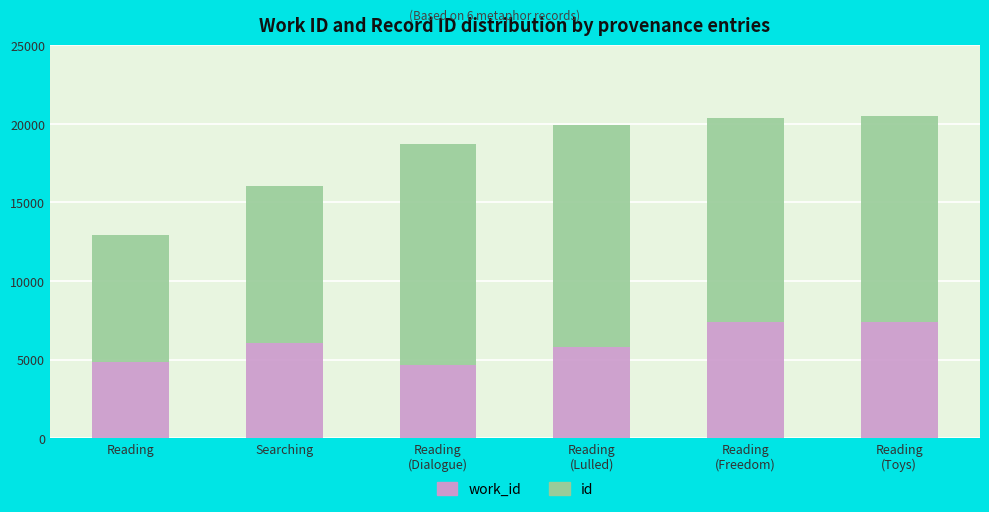

What is the label of the 2nd bar from the left?

Searching